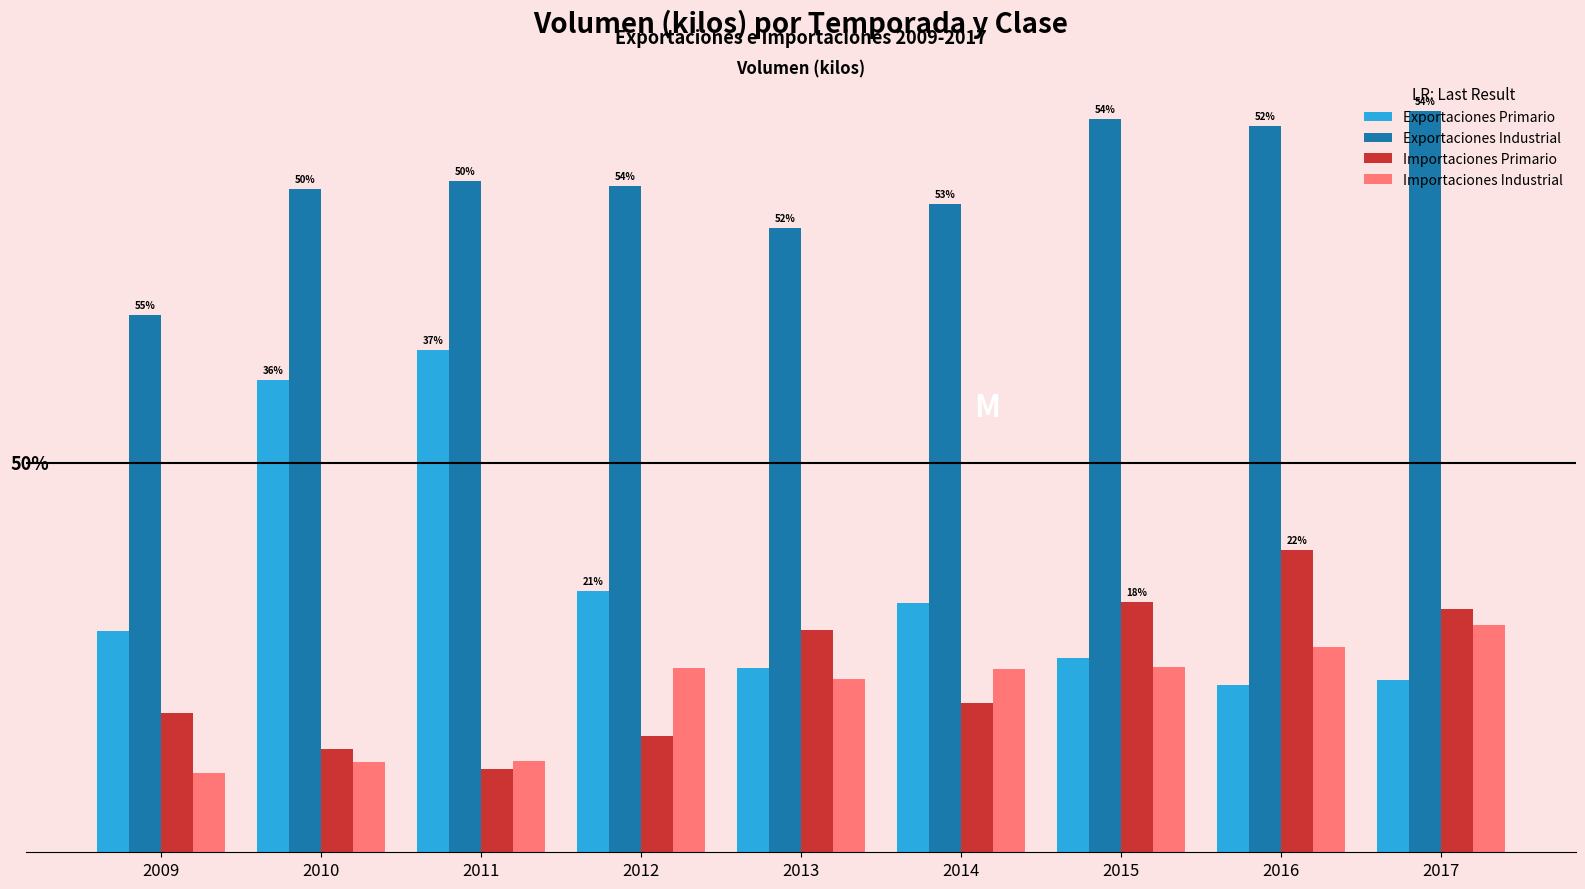

Reading right to left, extract all data points from this chart.

Exportaciones Primario: 0.3	0.3	0.4	0.5	0.4	0.5	1.0	0.9	0.4
Exportaciones Industrial: 1.5	1.5	1.5	1.3	1.2	1.3	1.3	1.3	1.1
Importaciones Primario: 0.5	0.6	0.5	0.3	0.4	0.2	0.2	0.2	0.3
Importaciones Industrial: 0.5	0.4	0.4	0.4	0.3	0.4	0.2	0.2	0.2